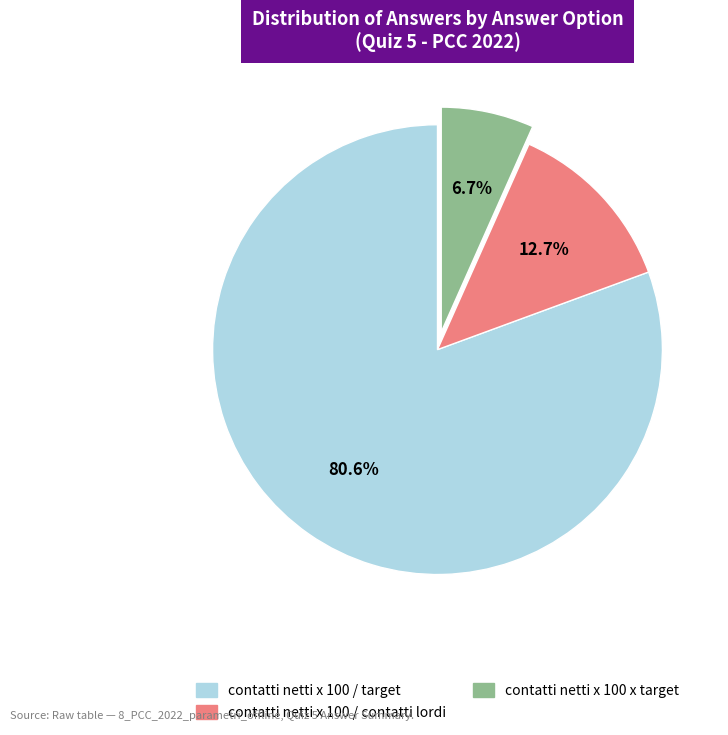

Does contatti netti x 100 x target account for over 50% of the chart?

No